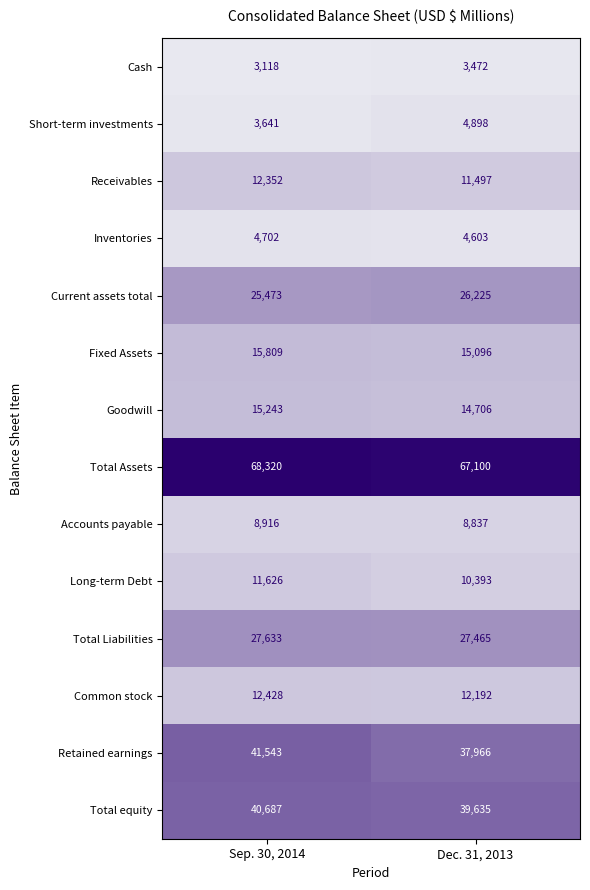

Reading left to right, list all the values displayed in this chart.

Cash: 3118	3472
Short-term investments: 3641	4898
Receivables: 12352	11497
Inventories: 4702	4603
Current assets total: 25473	26225
Fixed Assets: 15809	15096
Goodwill: 15243	14706
Total Assets: 68320	67100
Accounts payable: 8916	8837
Long-term Debt: 11626	10393
Total Liabilities: 27633	27465
Common stock: 12428	12192
Retained earnings: 41543	37966
Total equity: 40687	39635